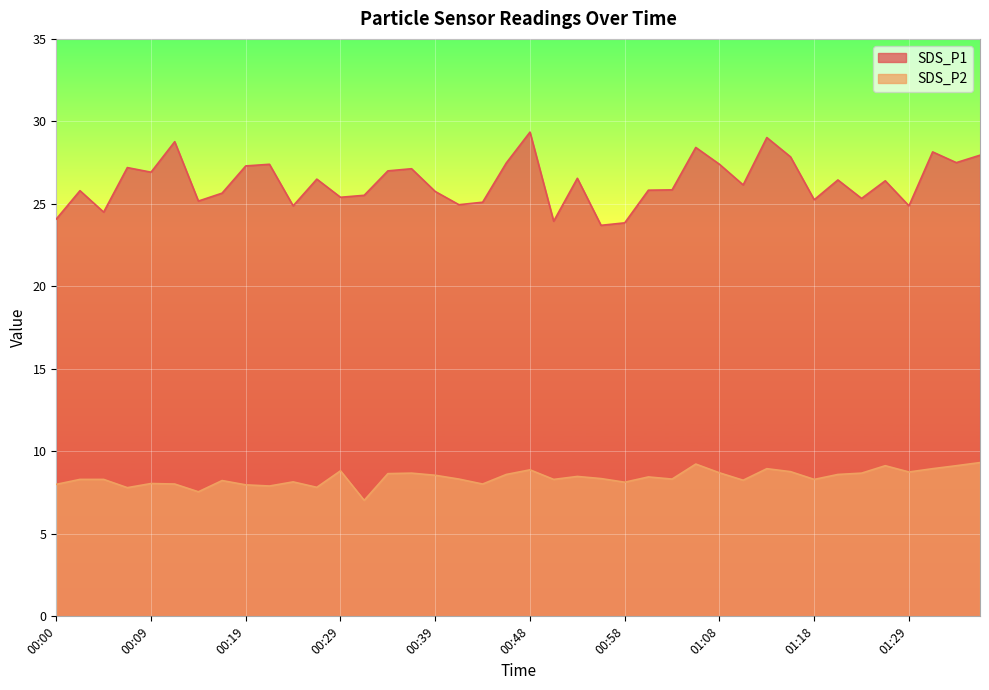

Which series has the largest total across all categories?

SDS_P1